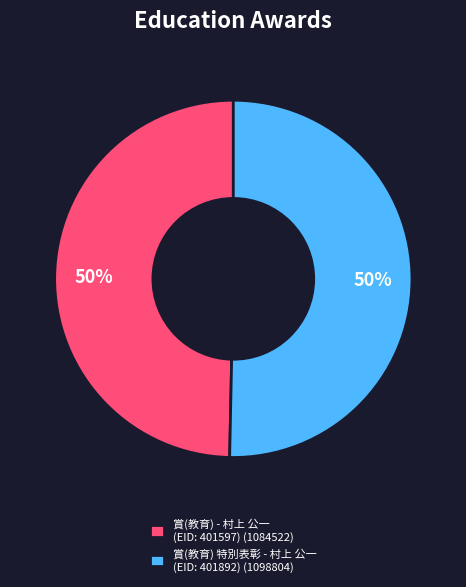

Approximately how many times larger is the value at 賞(教育) 特別表彰 - 村上 公一 (EID: 401892) (1098804) compared to 賞(教育) - 村上 公一 (EID: 401597) (1084522)?

1.0